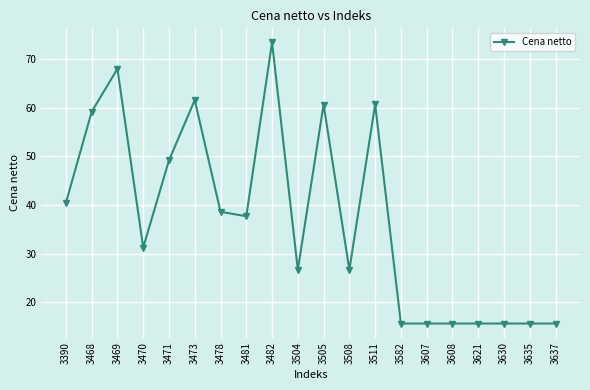

Reading left to right, what are all the values shown in this chart?

3390=40.5	3468=59.2	3469=68.0	3470=31.3	3471=49.2	3473=61.6	3478=38.6	3481=37.7	3482=73.5	3504=26.7	3505=60.7	3508=26.7	3511=60.7	3582=15.6	3607=15.6	3608=15.6	3621=15.6	3630=15.6	3635=15.6	3637=15.6